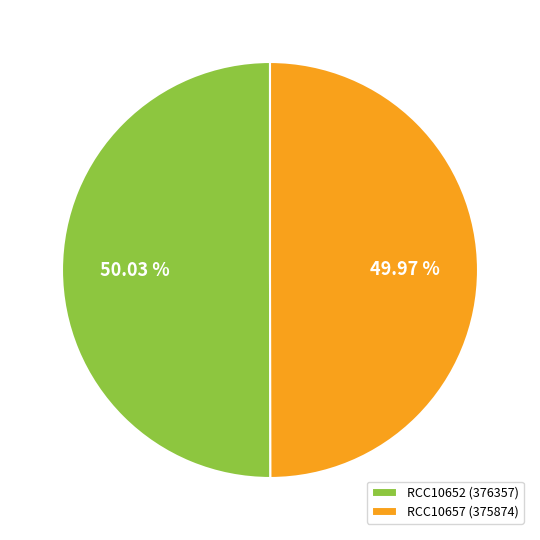

Is it true that RCC10657 is 50% of the pie?

True